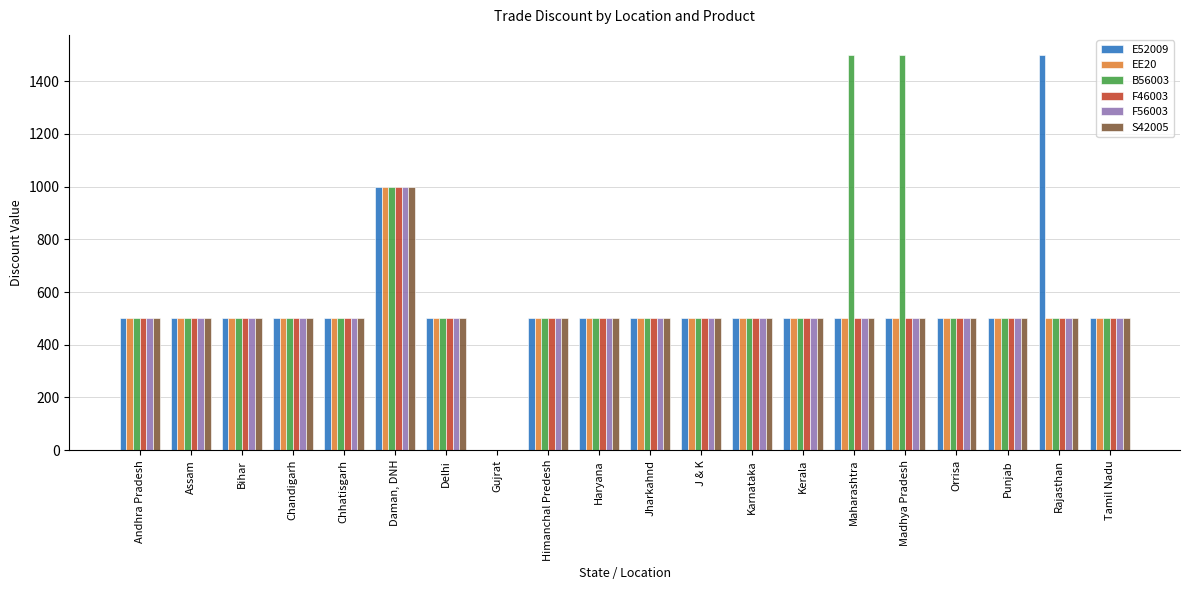

Count the number of categories in the chart.

20